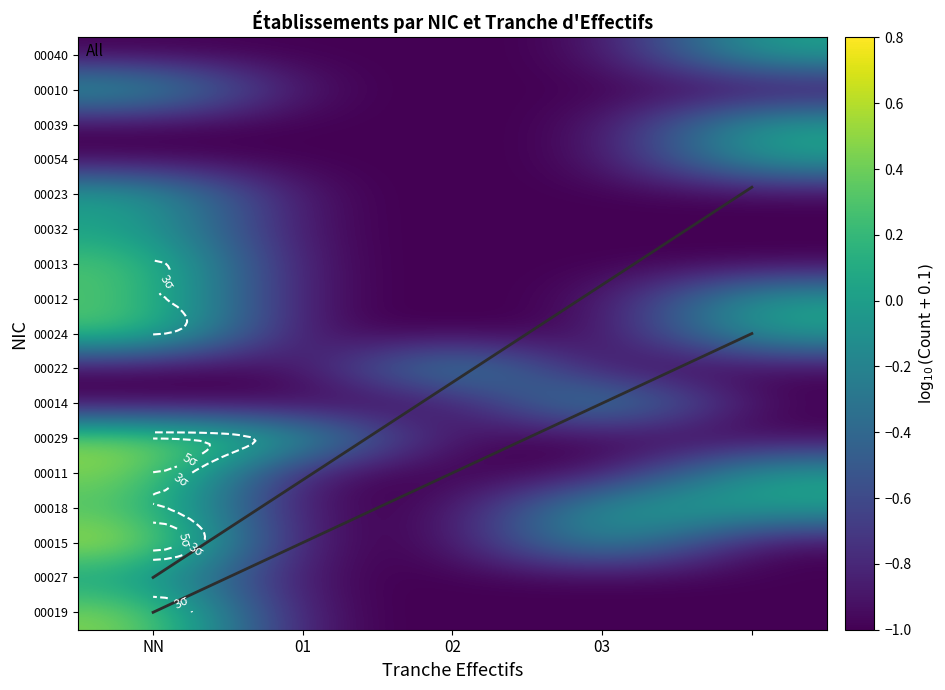

Which series has the widest spread of values?

00019